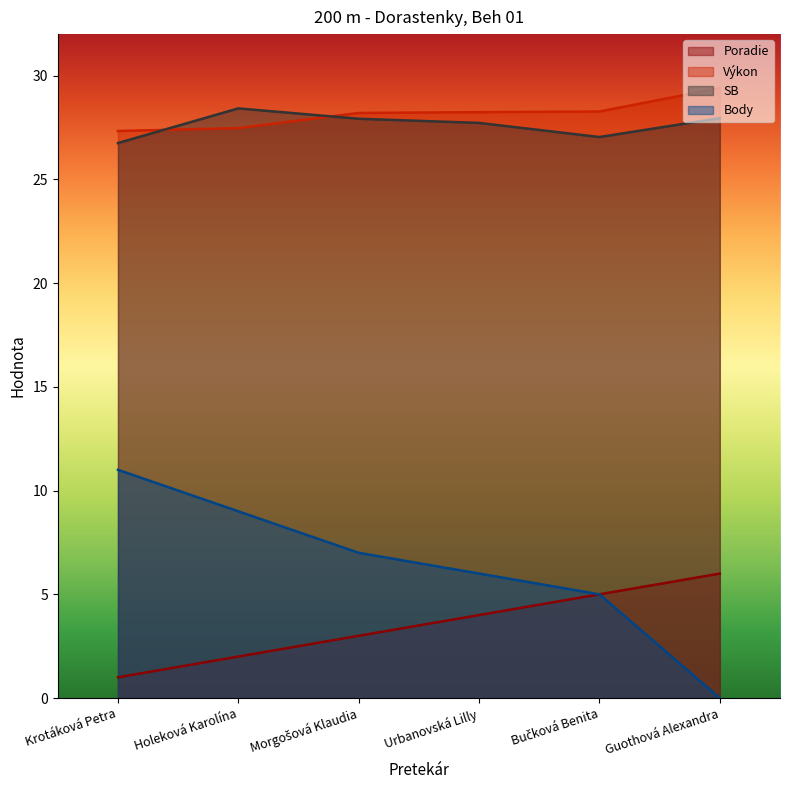

True or false: Poradie and Body intersect in this chart.

False